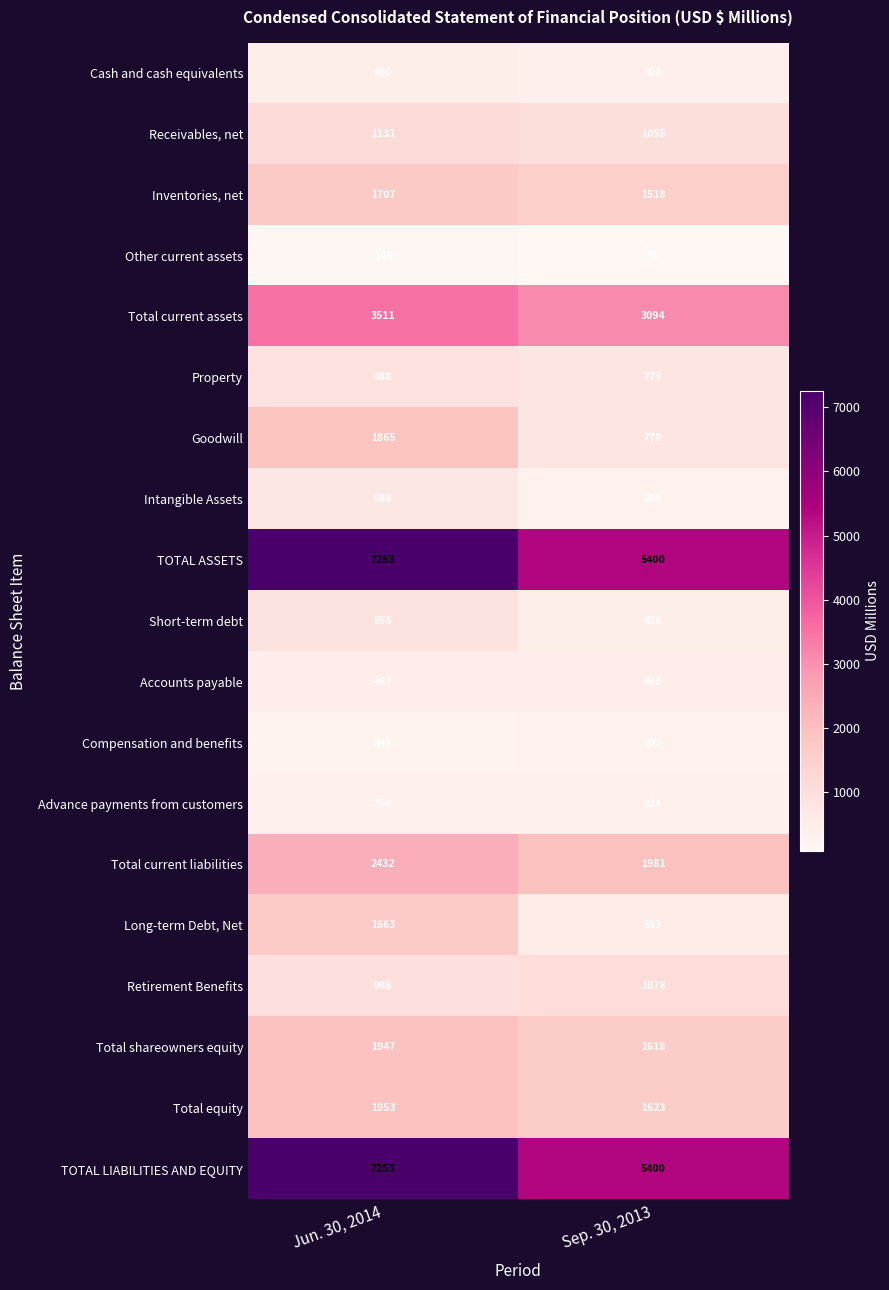

What is the spread (max minus min) of values at Sep. 30, 2013?

5309